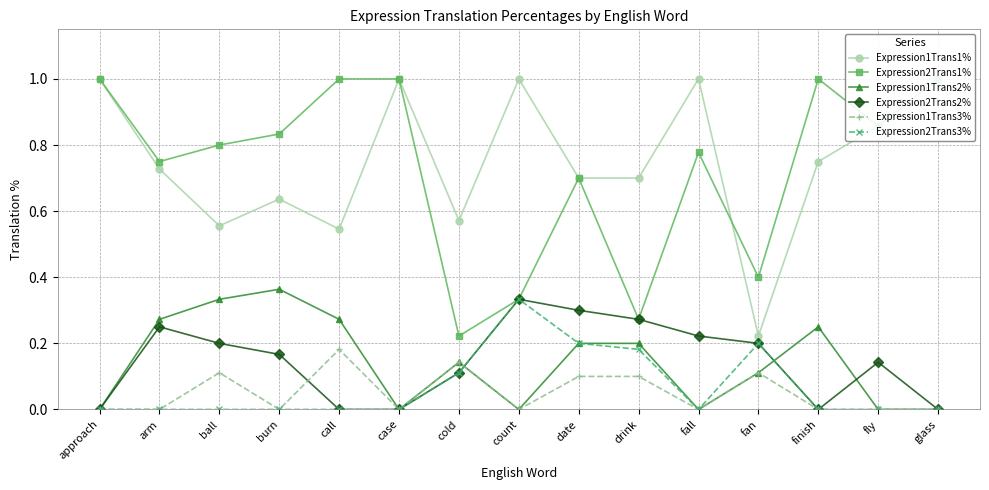

What is the difference between the Expression1Trans3% values at count and call?

0.2